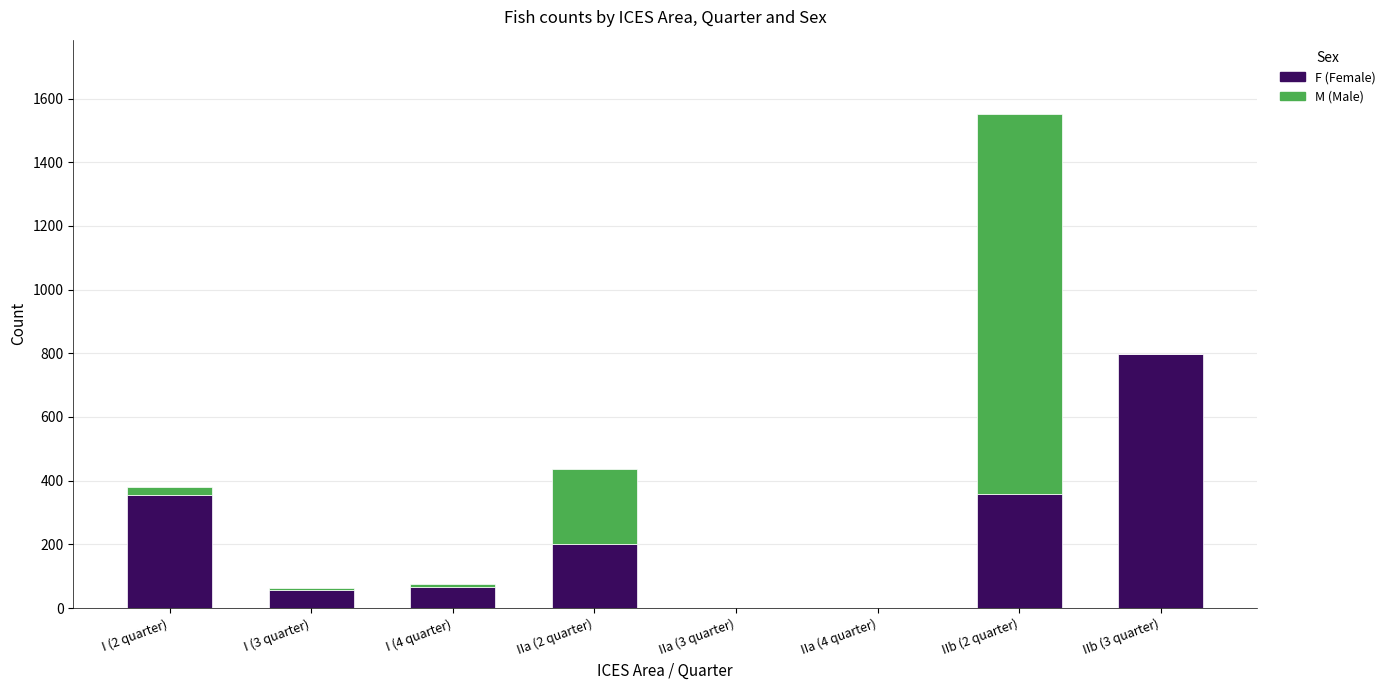

At which category is the sum across all series the highest?

IIb (2 quarter)